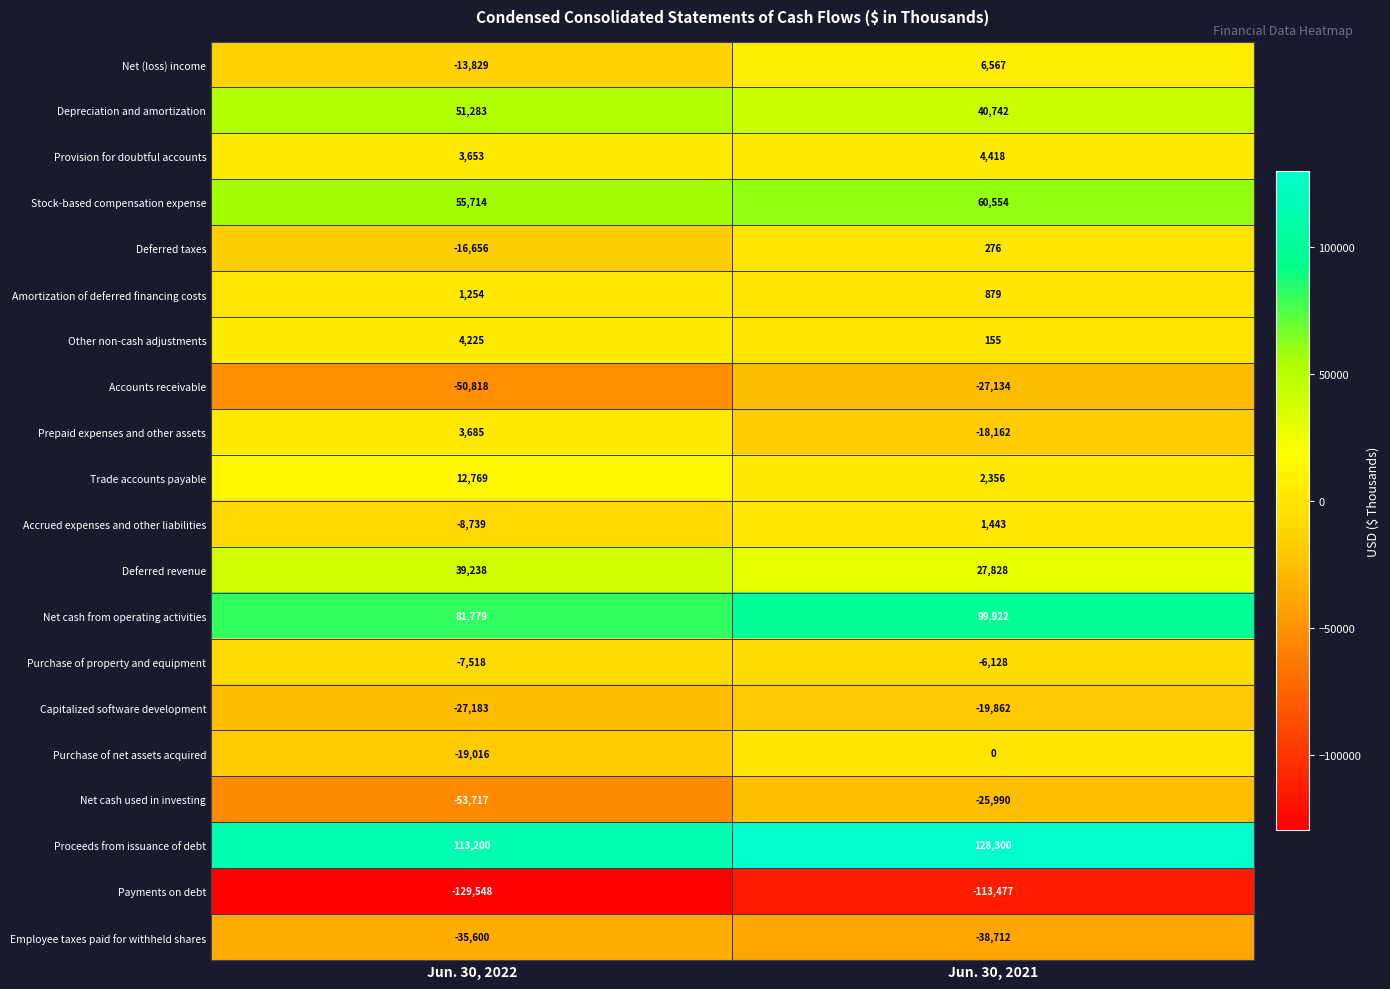

What is the total value across all series at Jun. 30, 2021?

123975